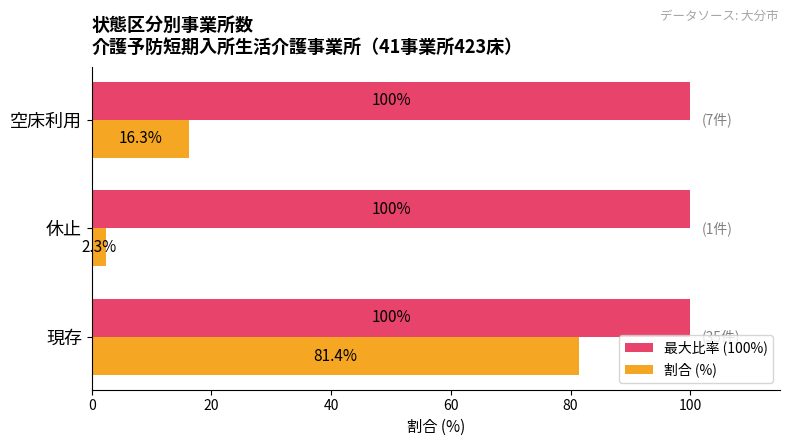

At how many categories does at least one series exceed 89?

3